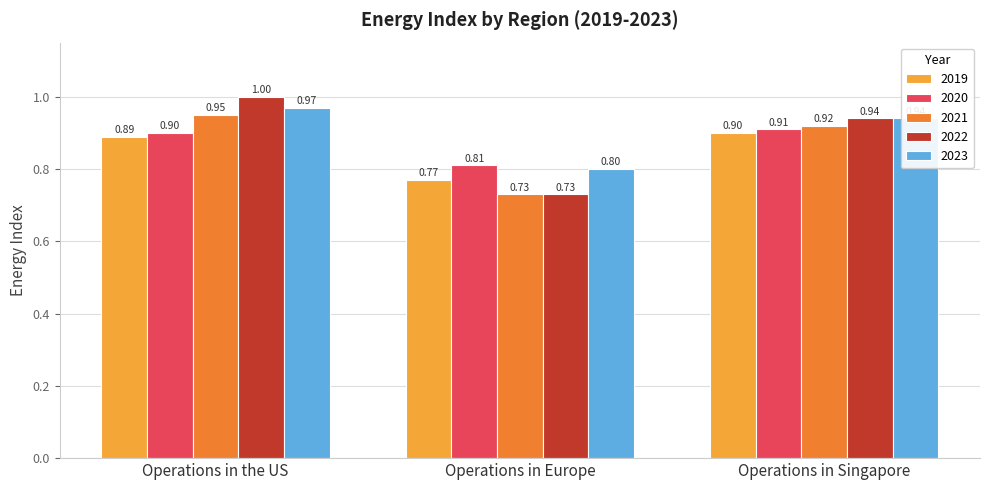

What is the difference between the 2023 values at Operations in Europe and Operations in Singapore?

0.1